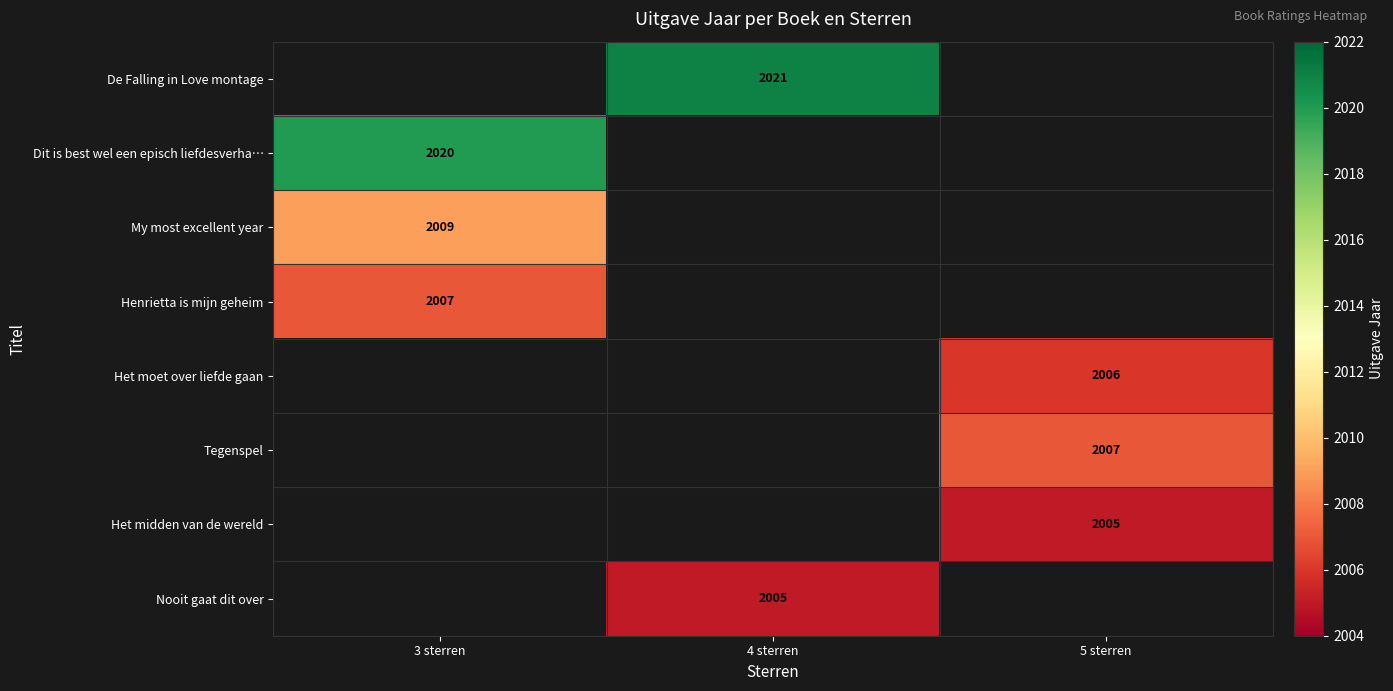

The De Falling in Love montage series shows 2021 at 4 sterren. True or false?

True